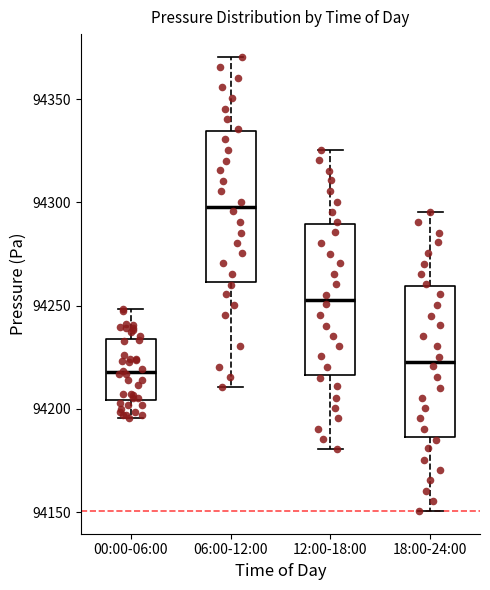

Reading left to right, read every box against the y-axis: the position of its median line, the range the box covers, and the ends of its whiskers. The values are not printed on the chart, so give them approximately, as read against the axis.

00:00-06:00: median 94220, box 94205 to 94235, whiskers 94195 to 94250
06:00-12:00: median 94300, box 94260 to 94335, whiskers 94210 to 94370
12:00-18:00: median 94255, box 94215 to 94290, whiskers 94180 to 94325
18:00-24:00: median 94225, box 94185 to 94260, whiskers 94150 to 94295